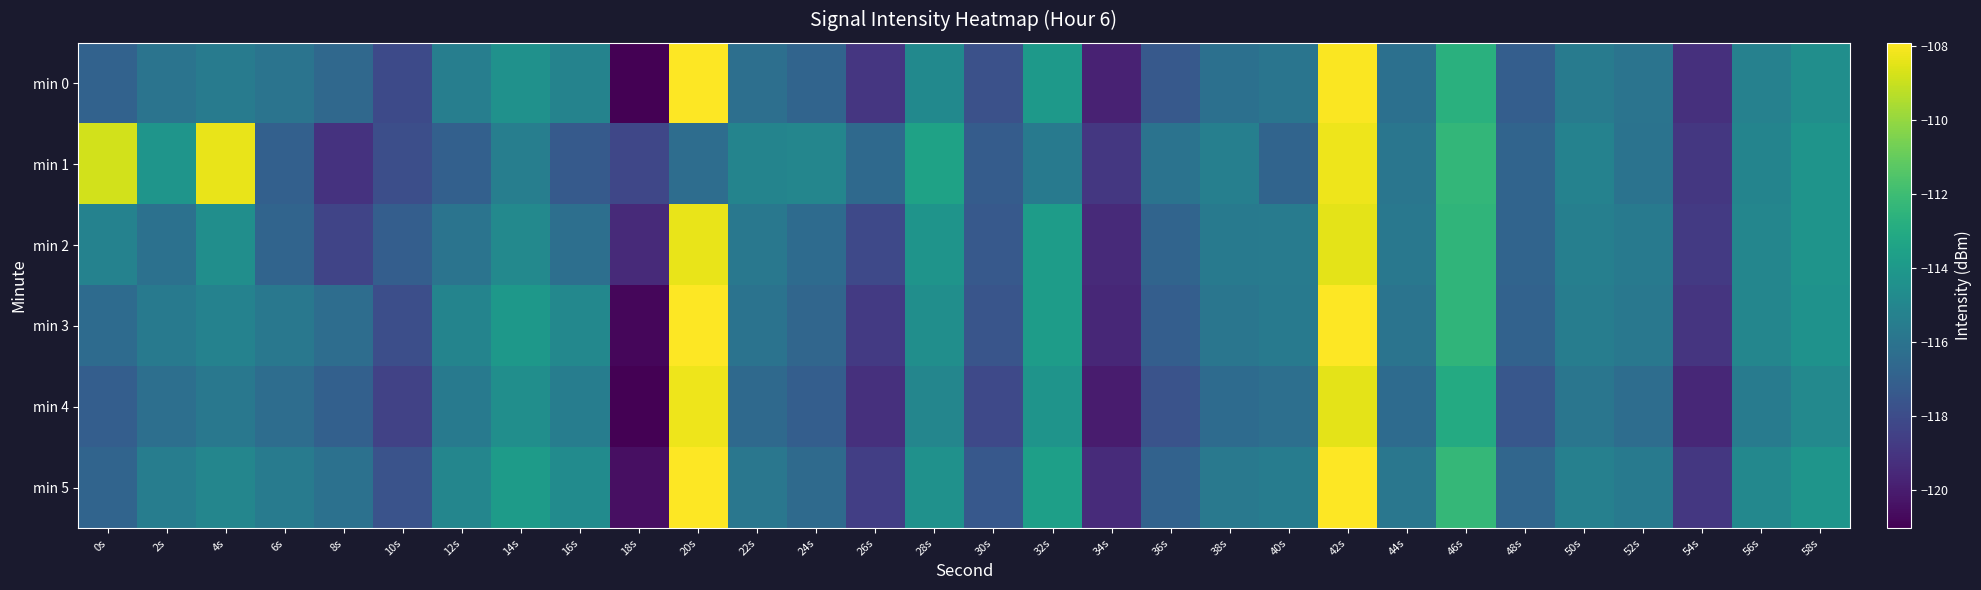

What is the total value across all series at 48s?

-701.8